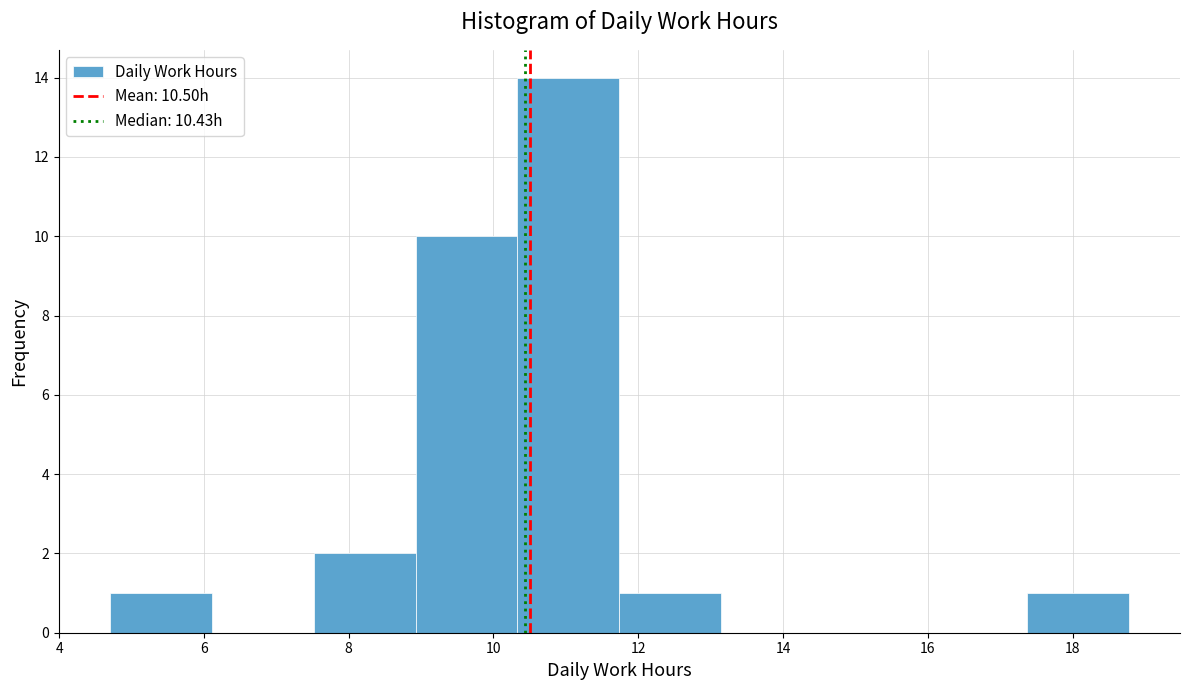

Which range on the x-axis has the tallest bar?

10.4 to 11.8